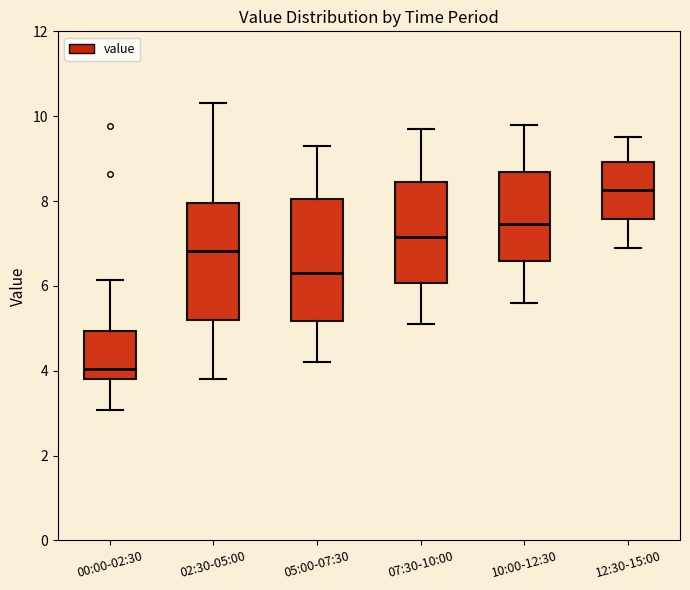

Which box has the highest median line?

12:30-15:00